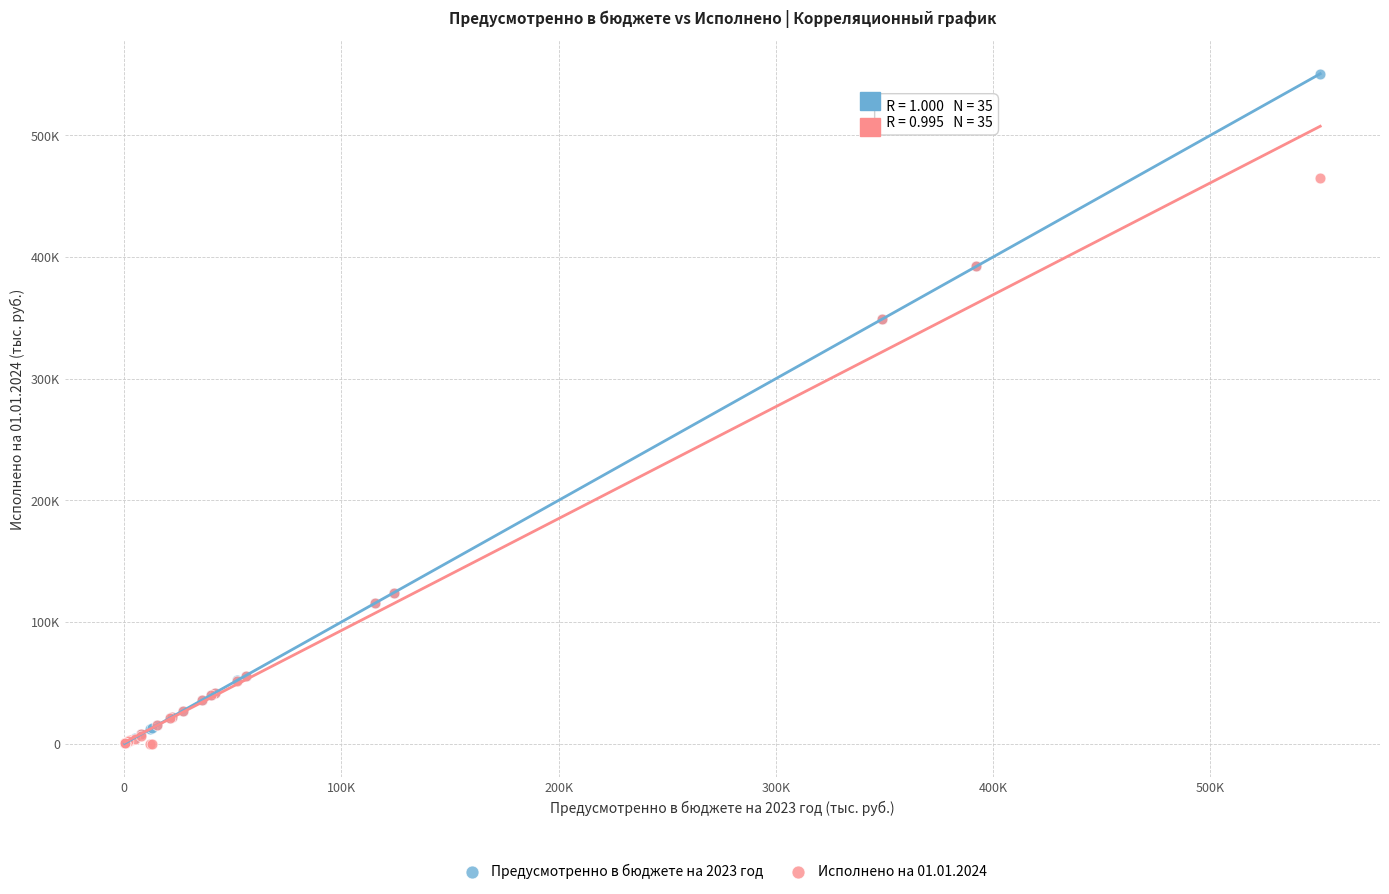

Which series has the largest Y range (max minus min)?

Предусмотренно в бюджете на 2023 год